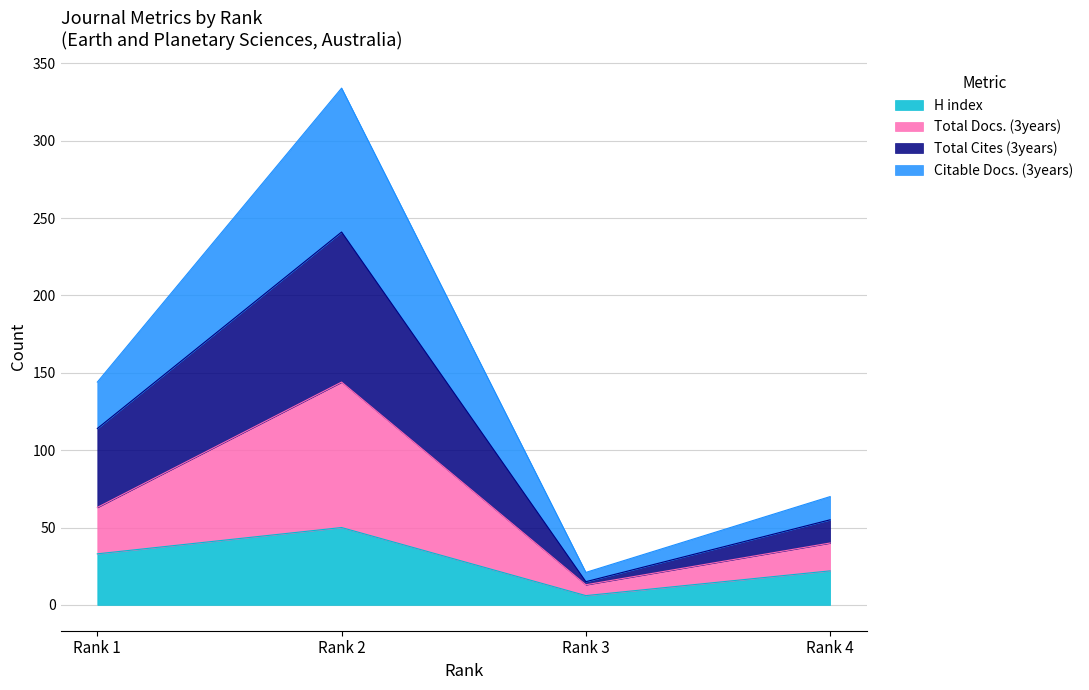

The value of H index at Rank 2 is 68. True or false?

False